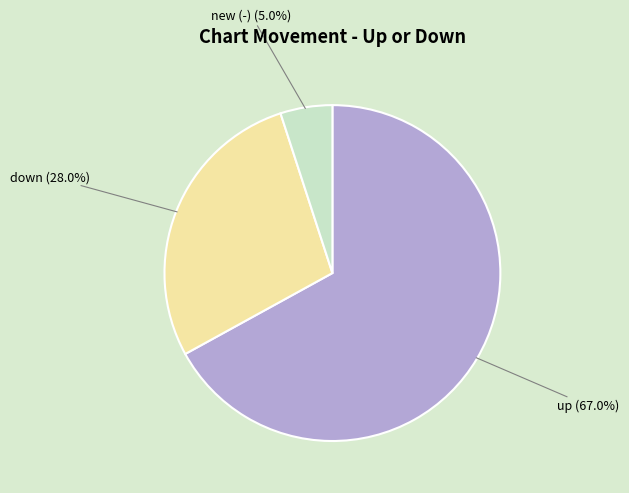

What percentage do up and down together represent?

95.0%